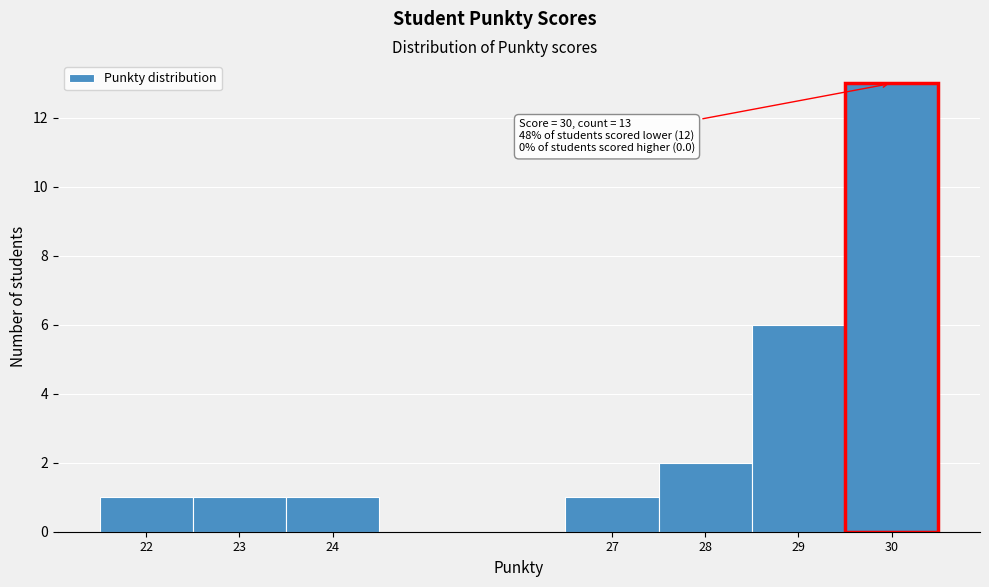

Over which range of the x-axis is the bar tallest?

29.5 to 30.5